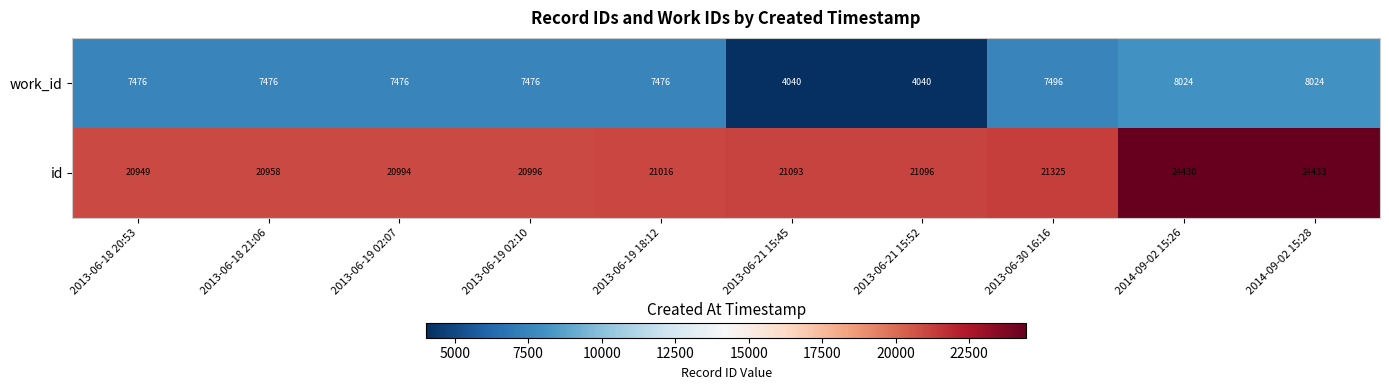

Reading left to right, extract all data points from this chart.

work_id: 7476	7476	7476	7476	7476	4040	4040	7496	8024	8024
id: 20949	20958	20994	20996	21016	21093	21096	21325	24430	24433